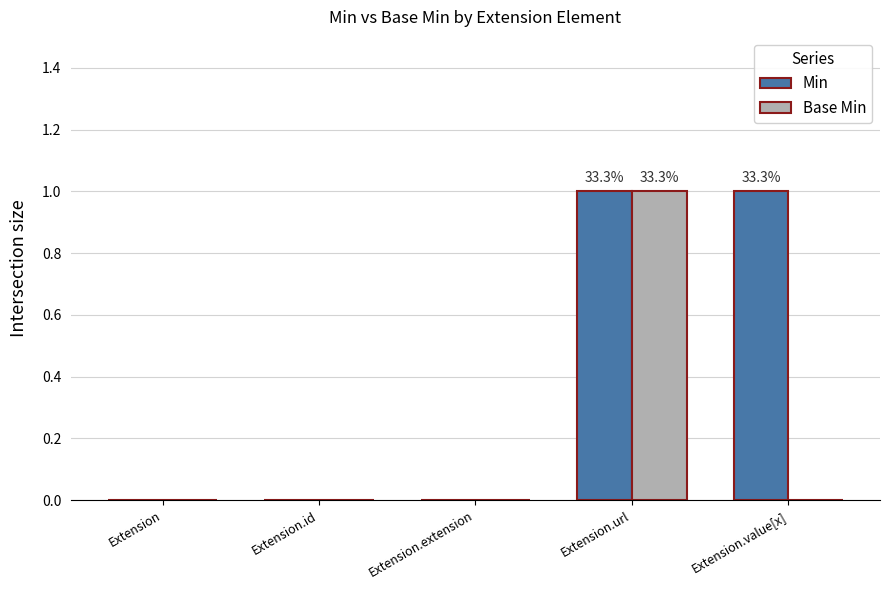

What is the total value across all series at Extension.value[x]?

1